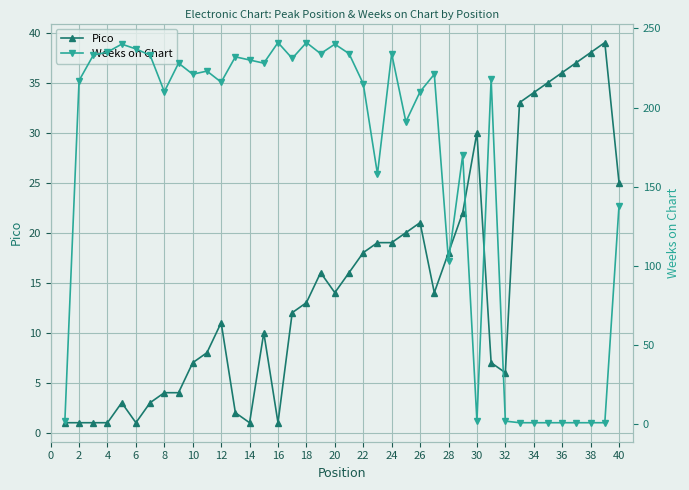

Does the chart display data point markers on the line(s)?

Yes